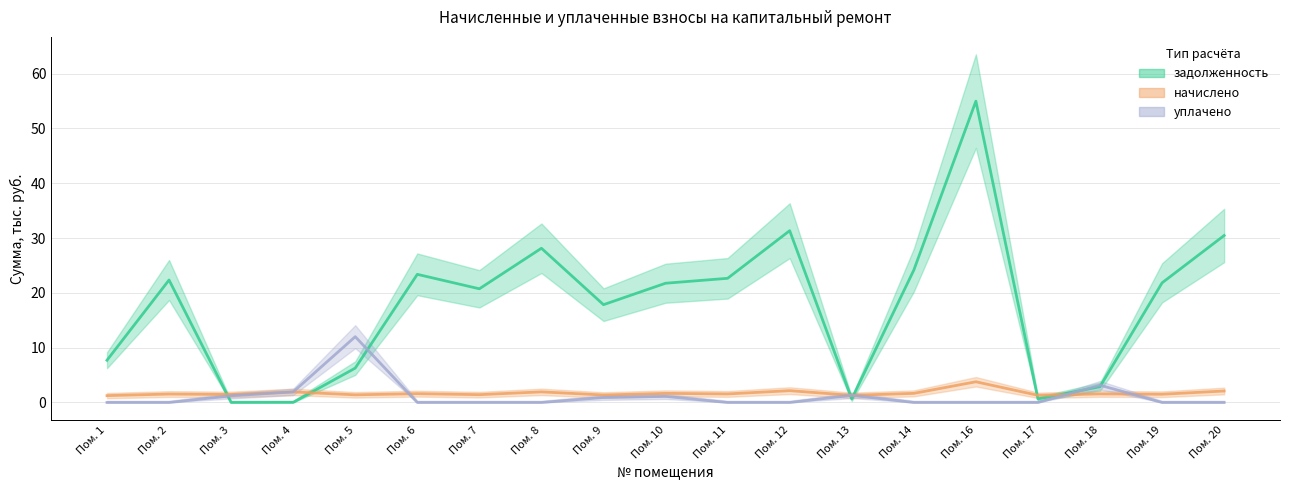

Where is начислено nearest to the value 2?

Пом. 8